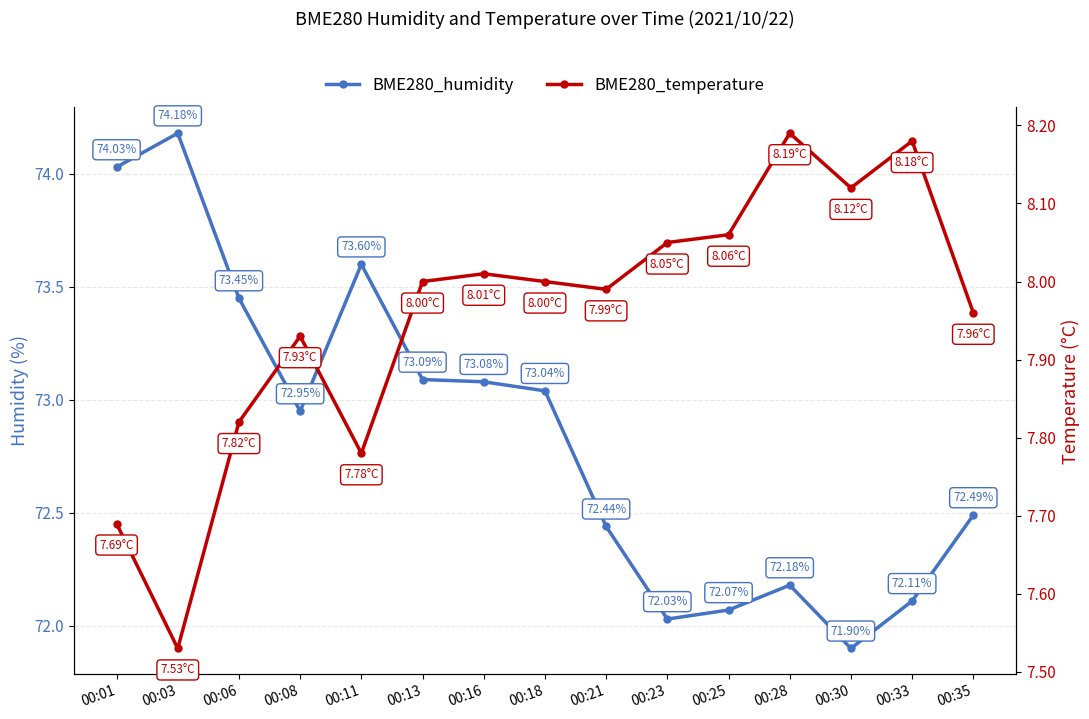

Which series has the widest spread of values?

BME280_humidity